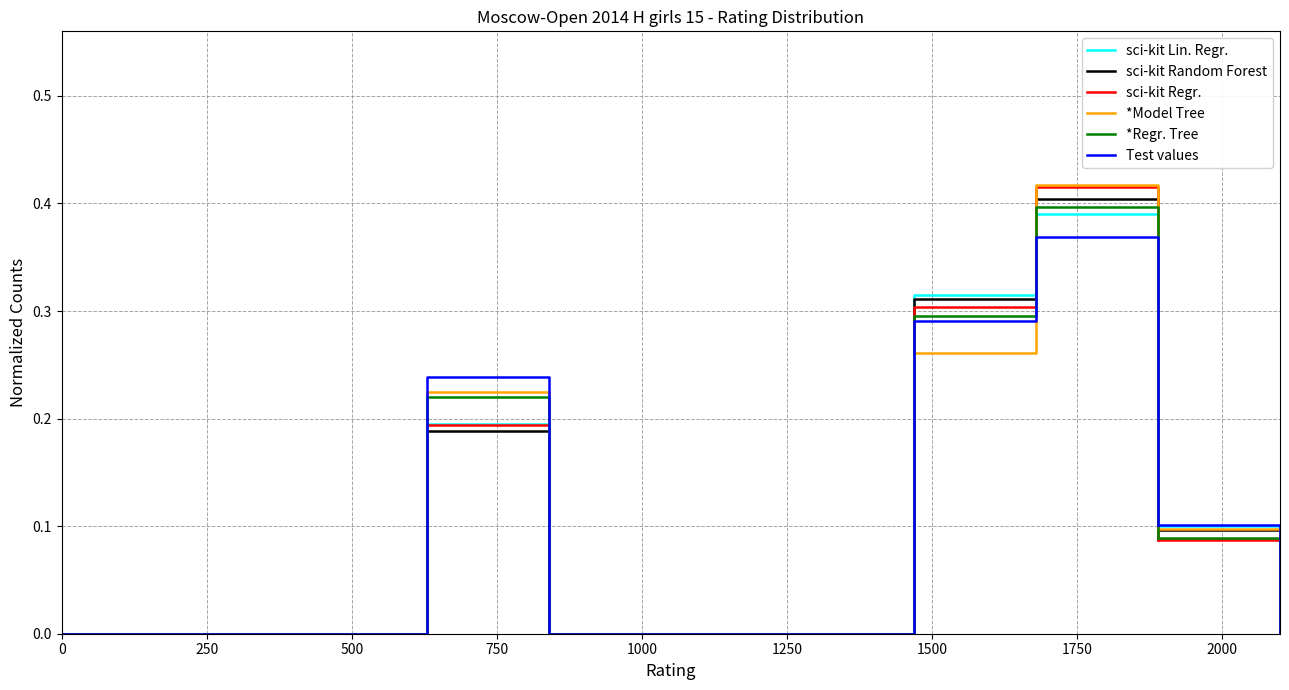

Which series has the widest spread of values?

*Model Tree